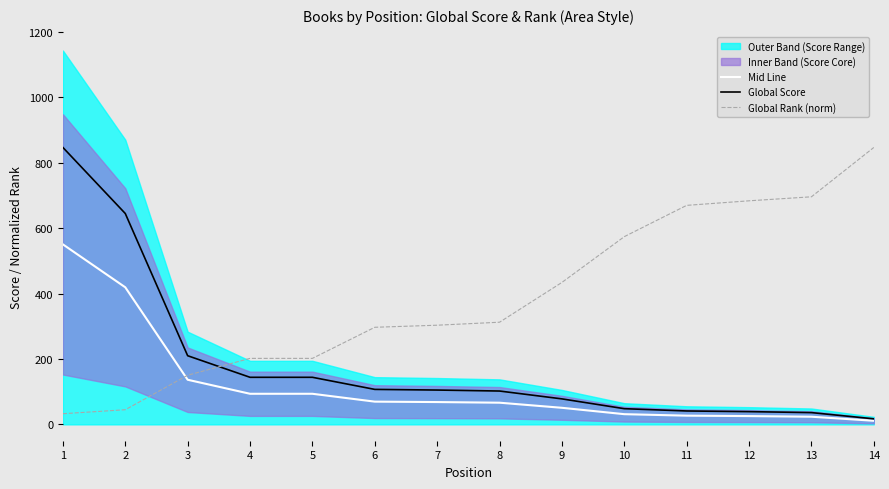

How many data points in Mid Line are above 68?

7